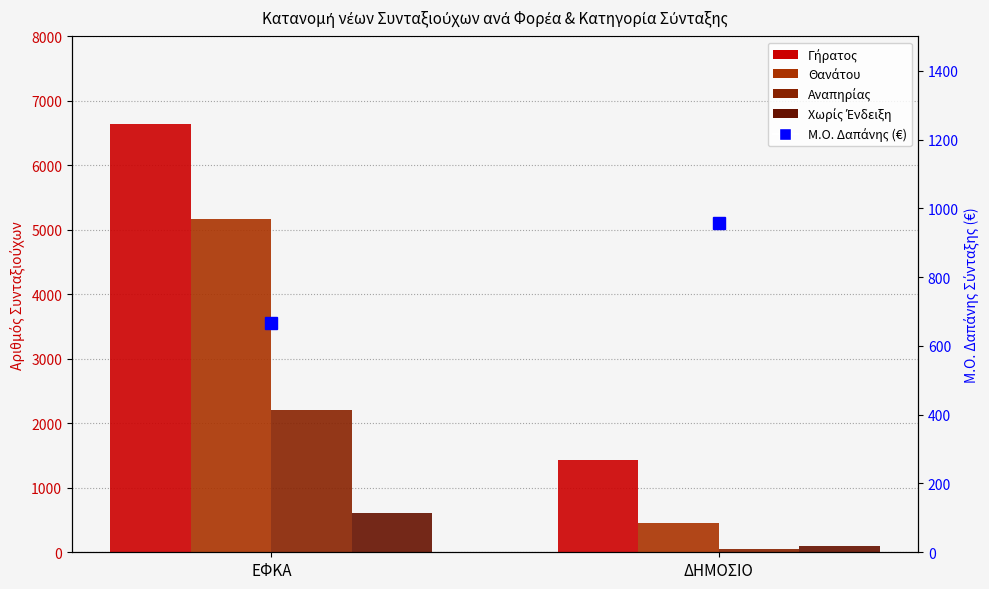

What is the lowest value of the Αναπηρίας series?

44.0